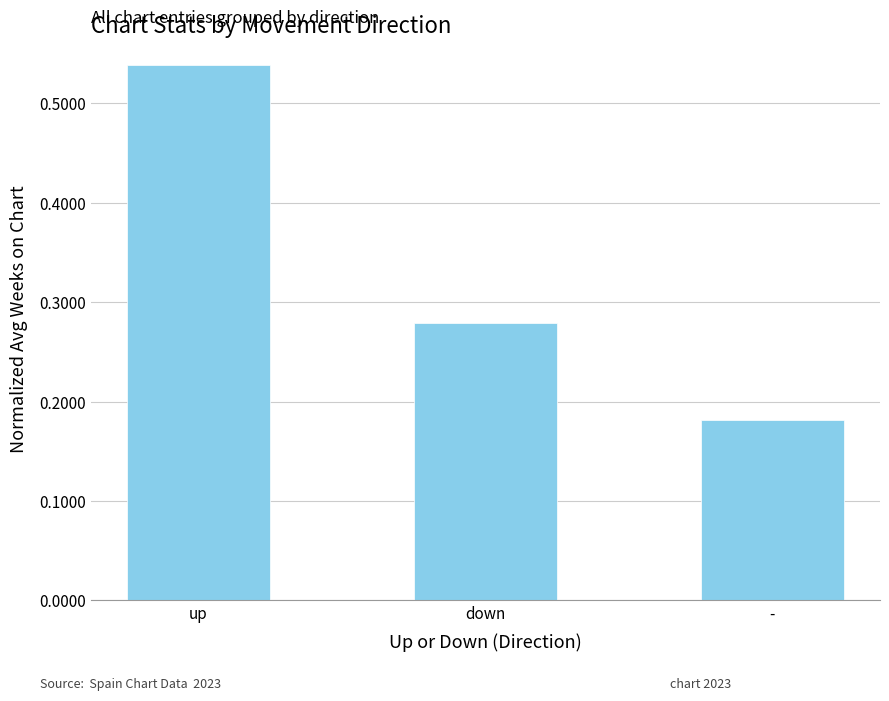

What position from the right is up?

3